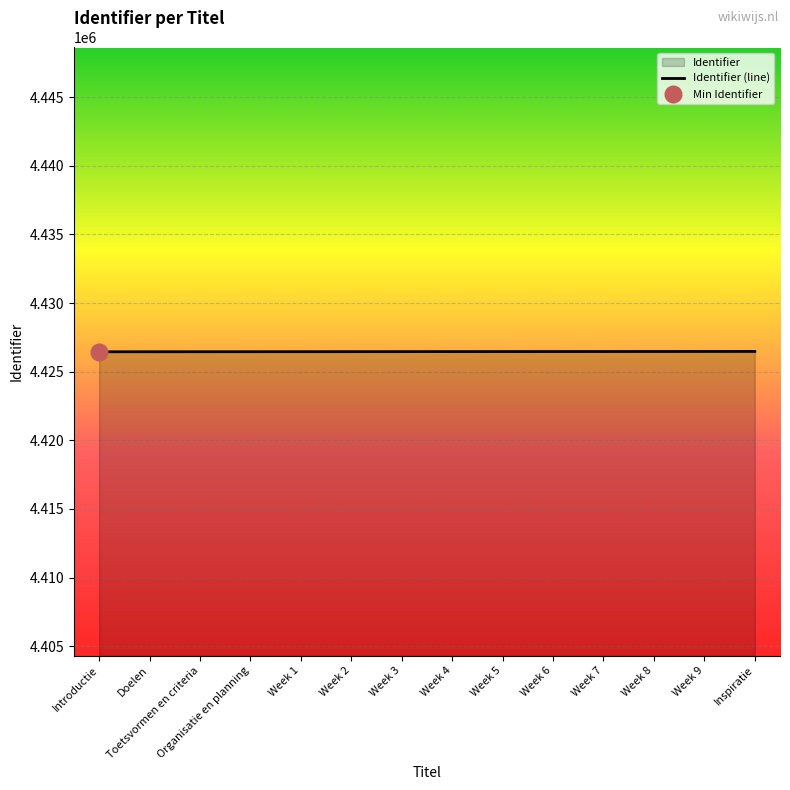

Where is the data nearest to the value 4426461?

Week 3